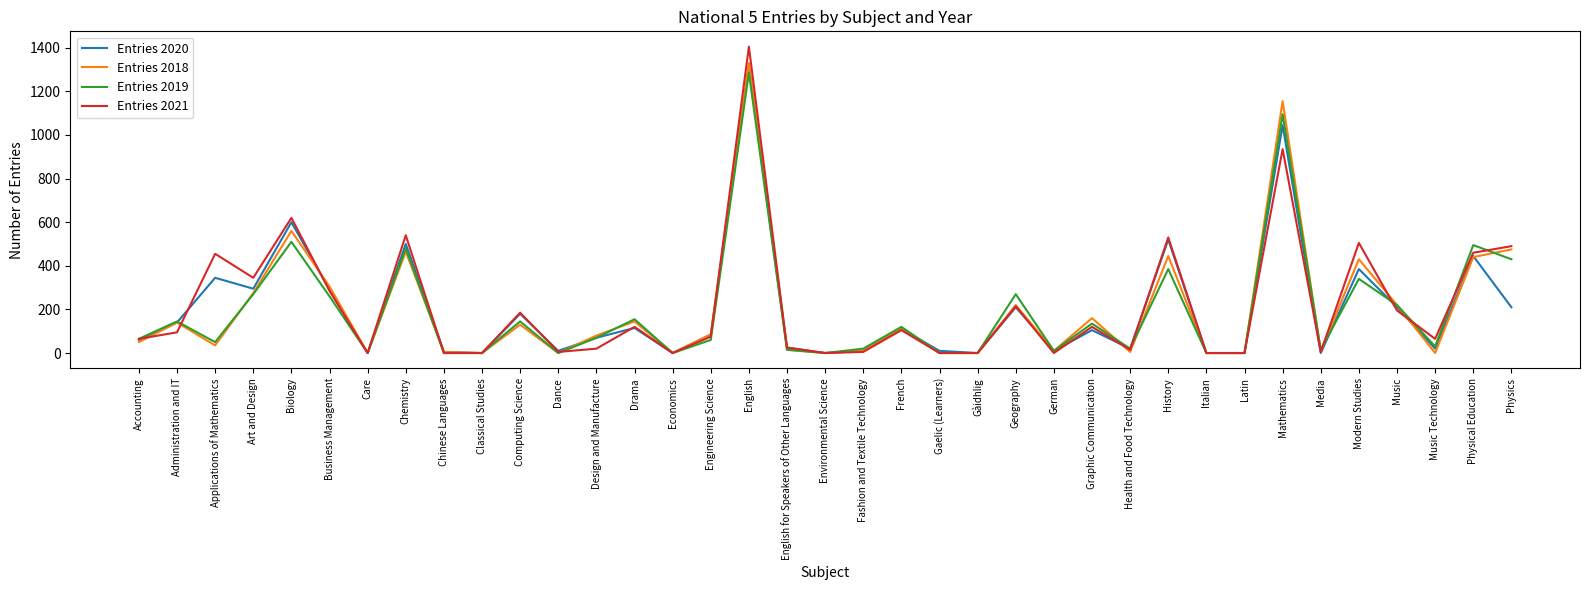

What is the total value across all series at Business Management?

1140